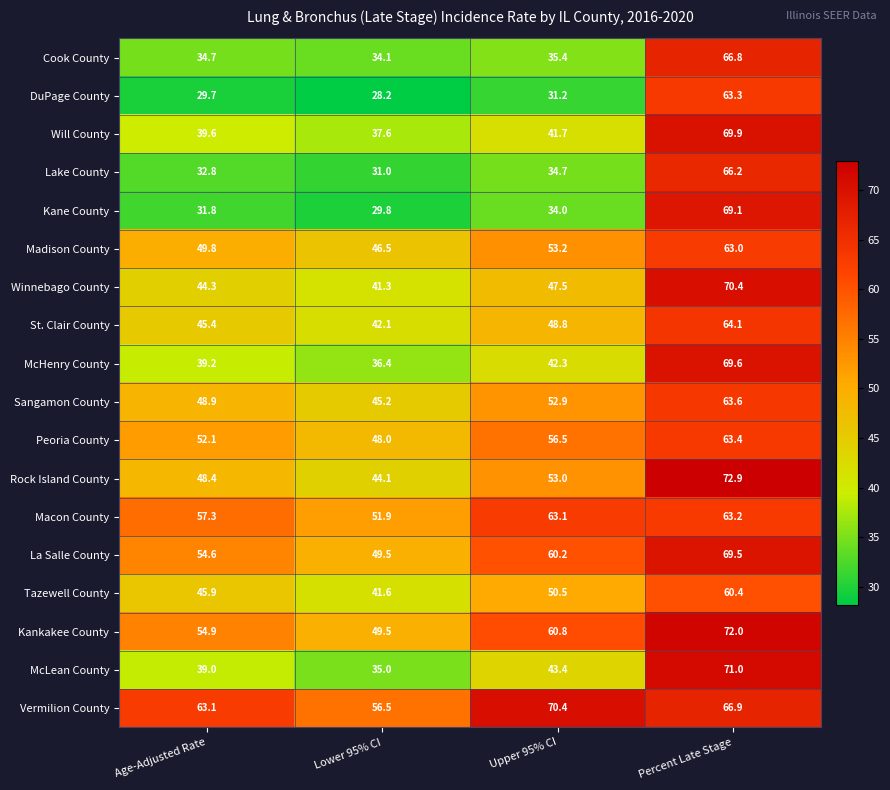

Which series has the largest total across all categories?

Vermilion County